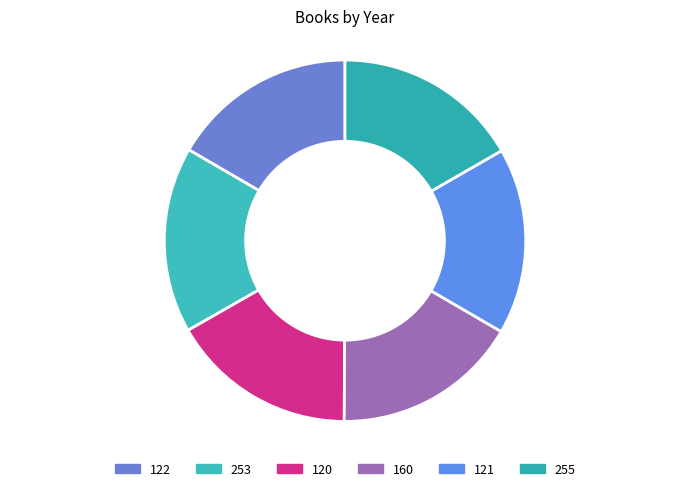

How much of the chart is everything except 255?

83.3%